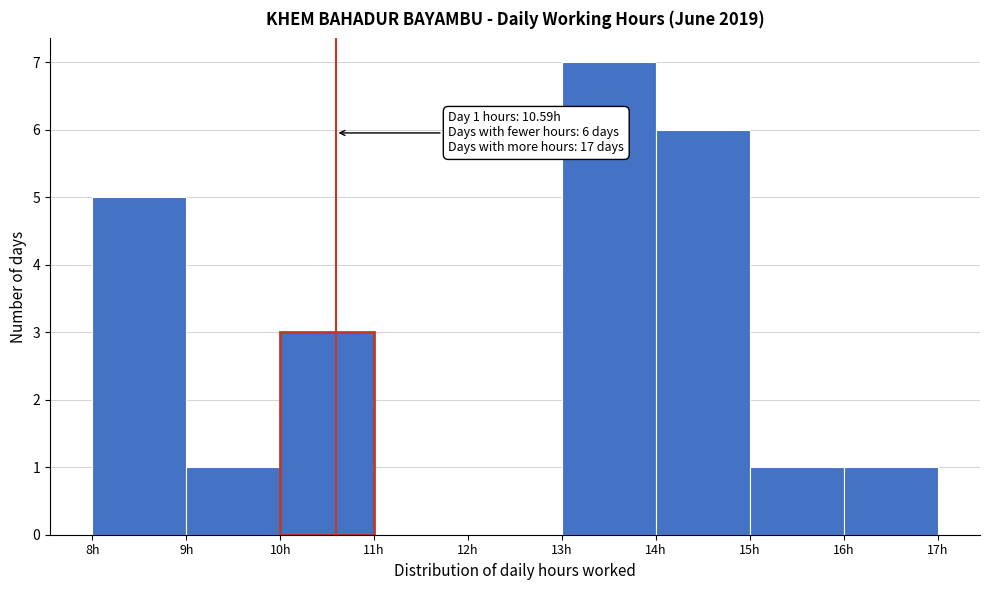

Which range on the x-axis has the tallest bar?

13 to 14